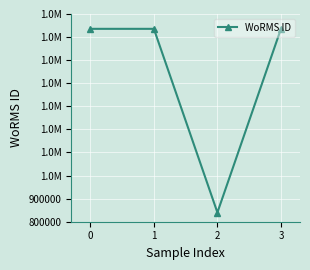

List the labels in order of value, smallest first.

2, 1, 3, 0